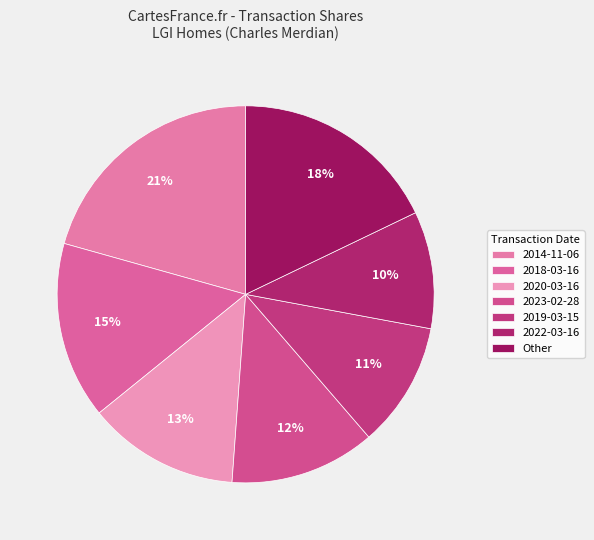

What percentage is the 2022-03-16 slice, to the nearest percent?

10%